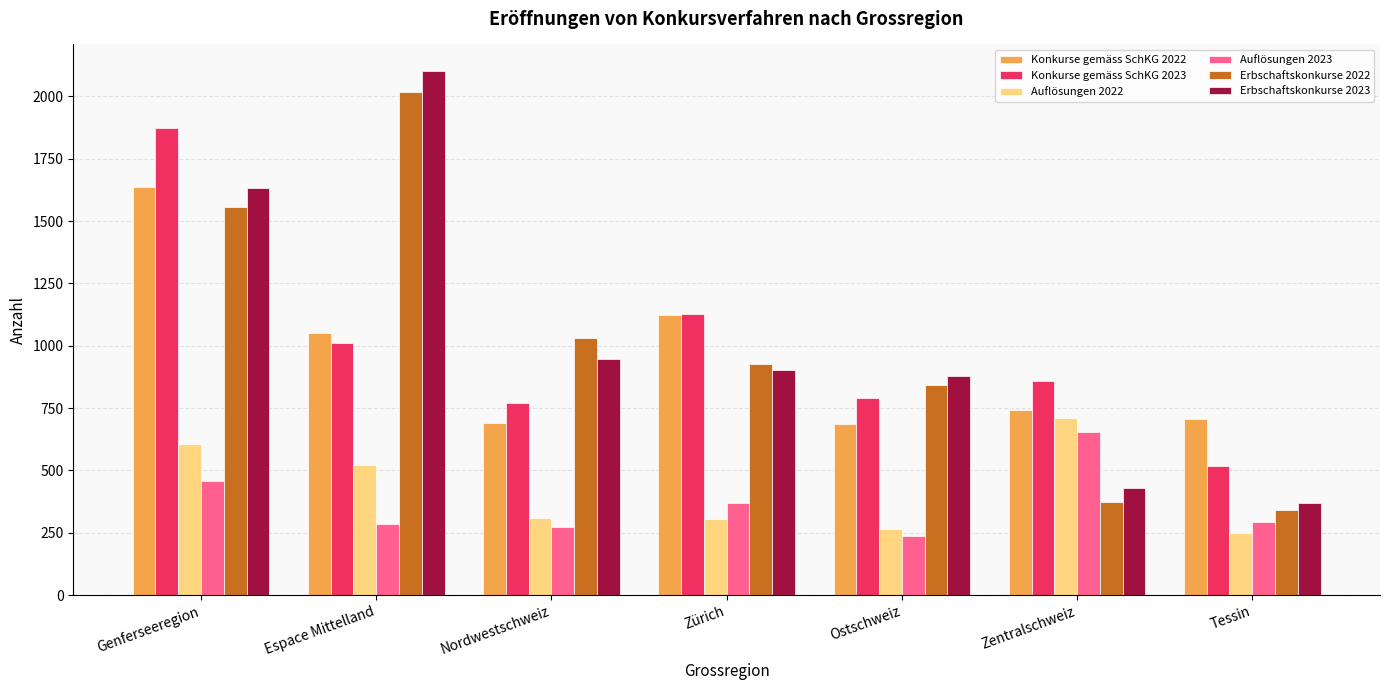

Which category has the highest value across all series?

Espace Mittelland